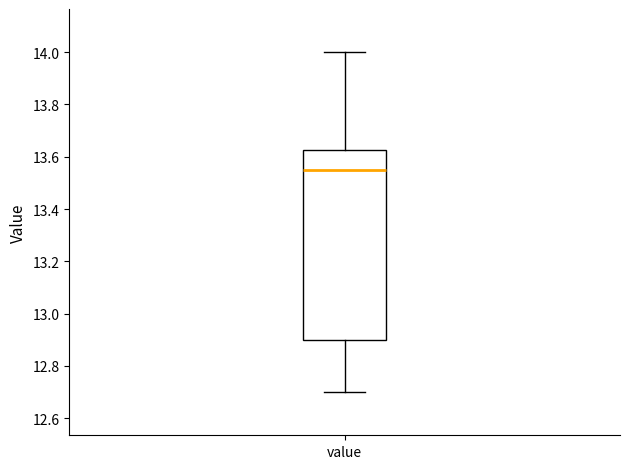

Where does the lower whisker of the box for value end on the y-axis? The values are not printed on the chart, so give them approximately, as read against the axis.

12.70